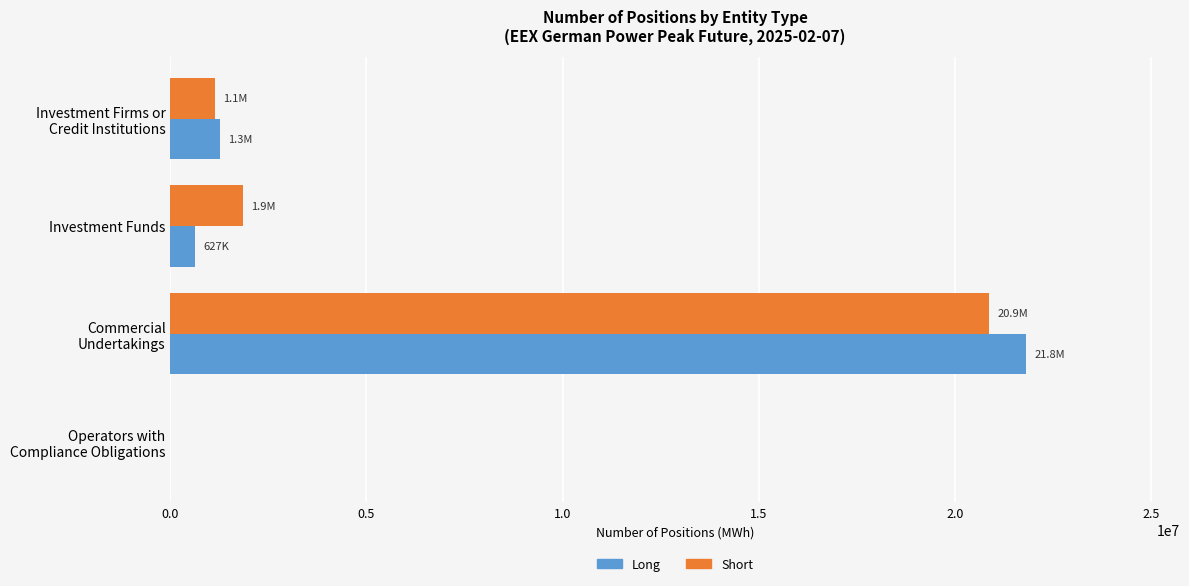

At which label is Short closest to 10436856?

Investment Funds